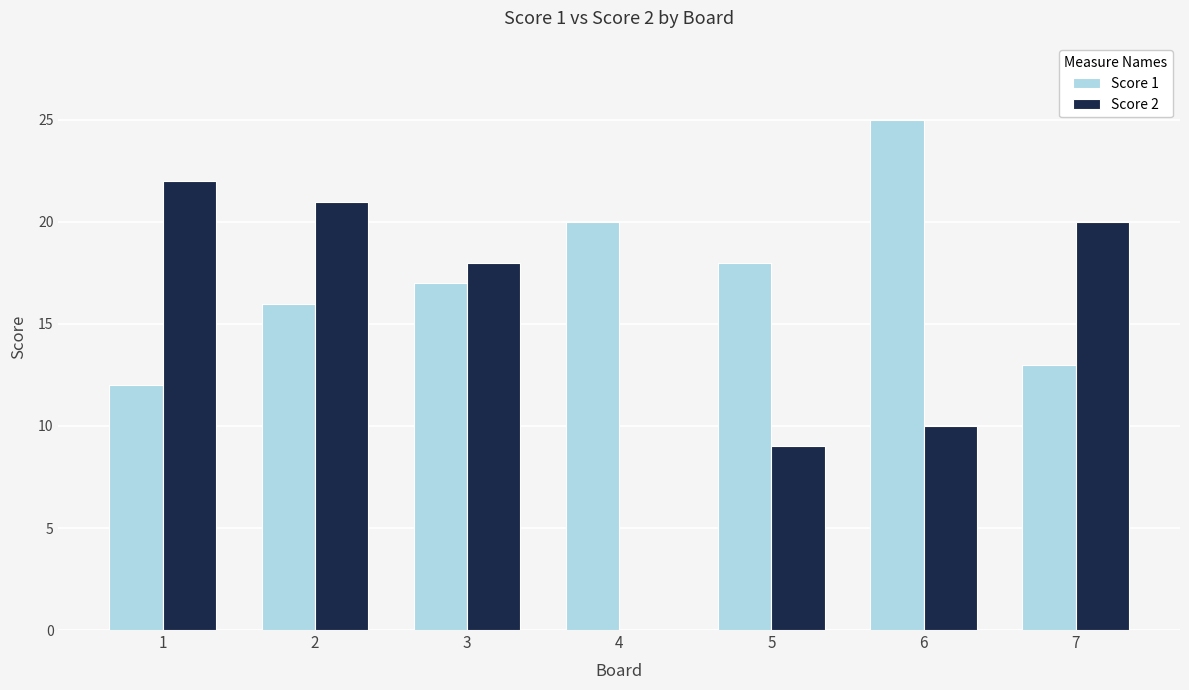

Is the value of Score 1 at 3 greater than the value of Score 2 at 2?

No